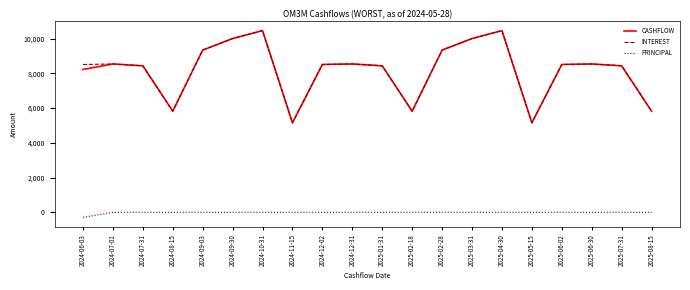

What is the total value across all series at 2025-06-30?

17084.8